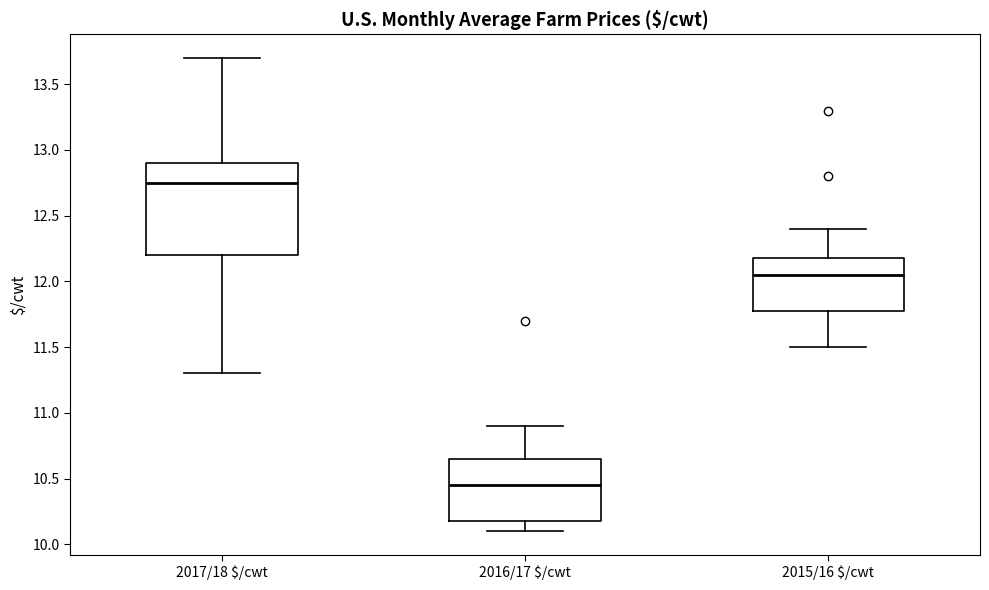

Where does the lower whisker of the box for 2015/16 $/cwt end on the y-axis? The values are not printed on the chart, so give them approximately, as read against the axis.

11.50